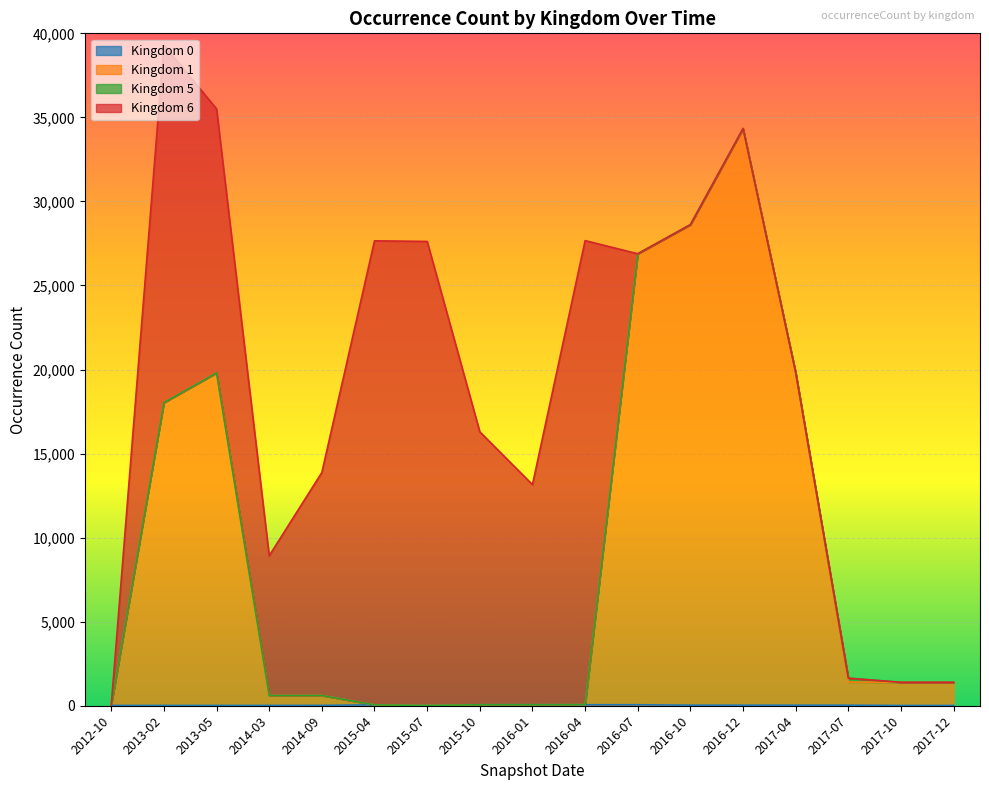

What is the highest value of the Kingdom 1 series?

34339